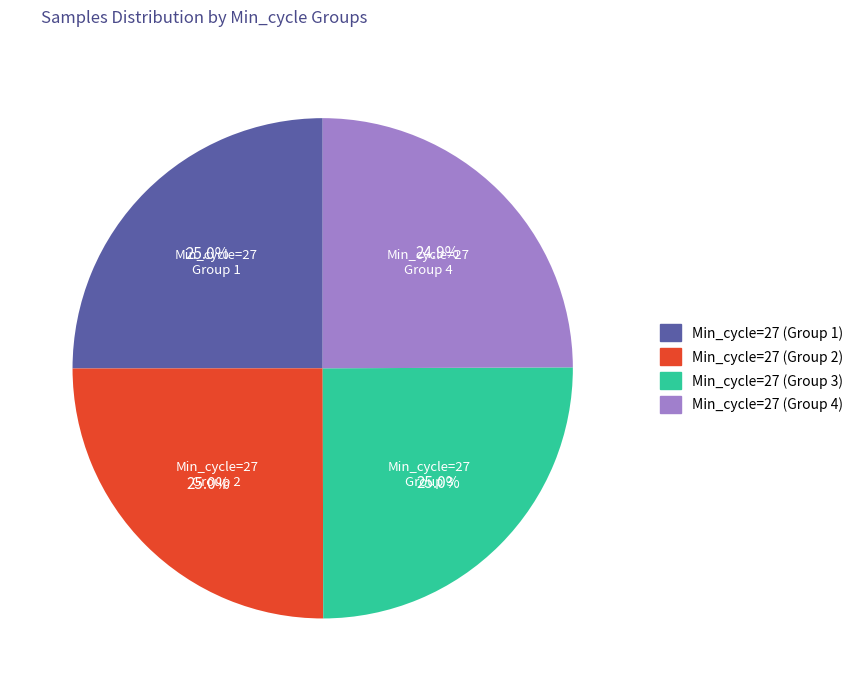

How many segments does this pie chart have?

4